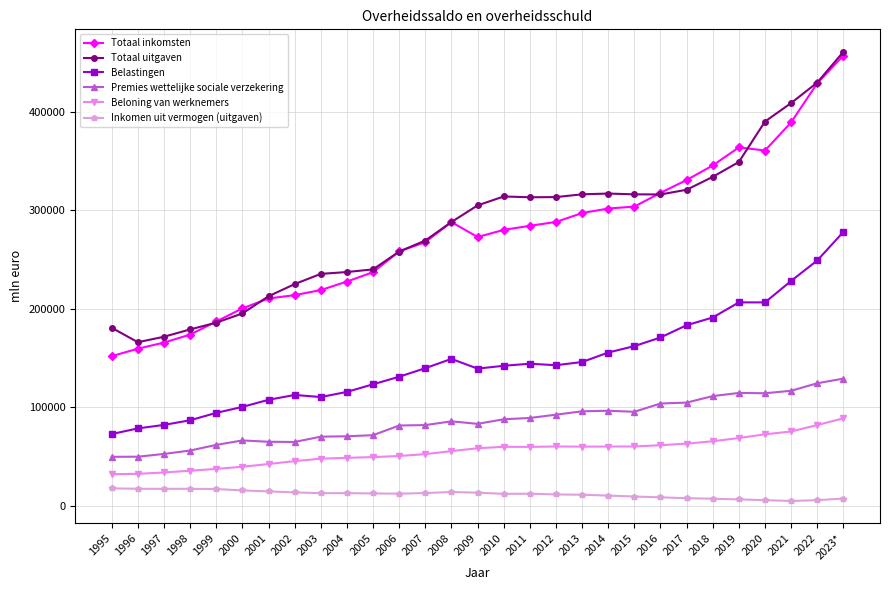

What is the label of the 14th point from the left?

2008